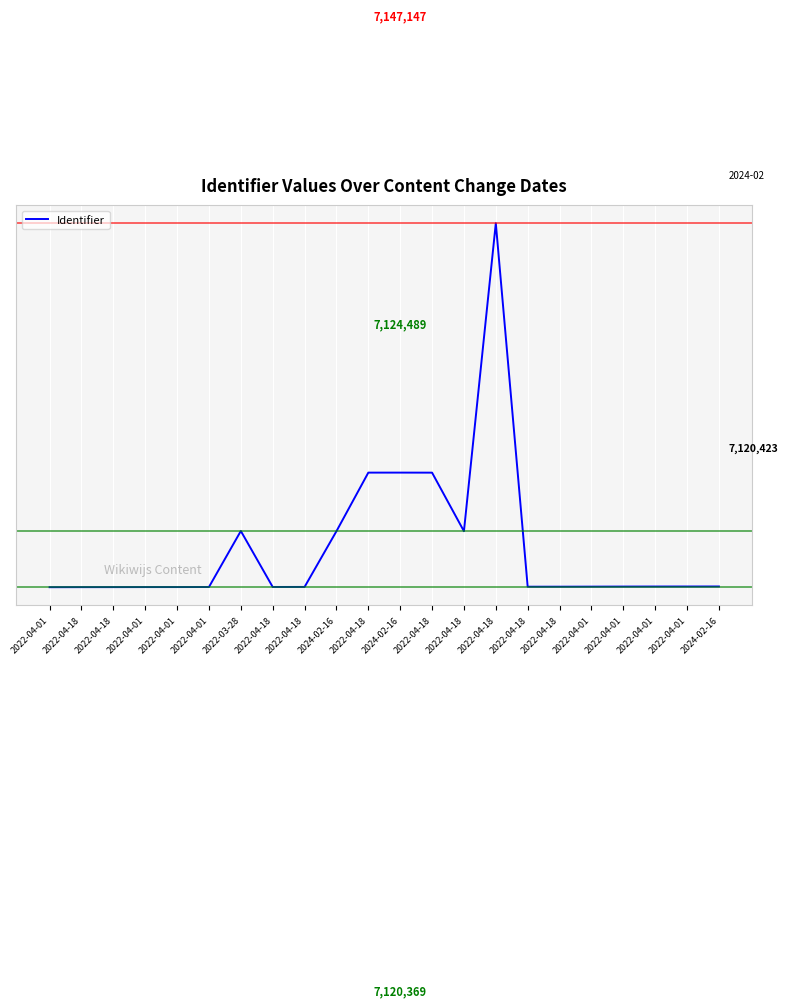

What is the change in value from 2022-04-01 to 2024-02-16?

+4105